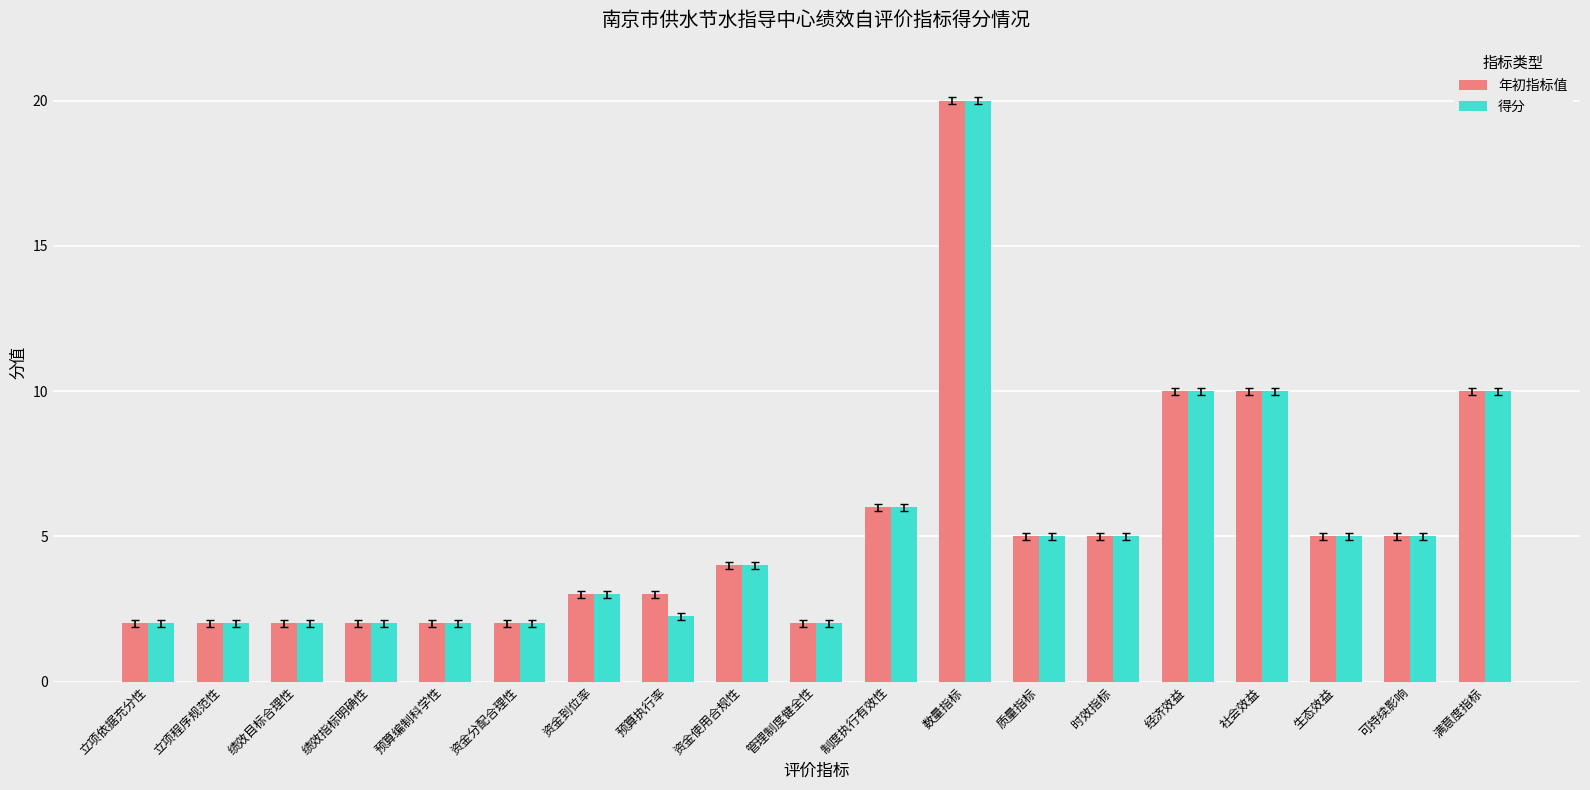

What is the highest value of the 得分 series?

20.0